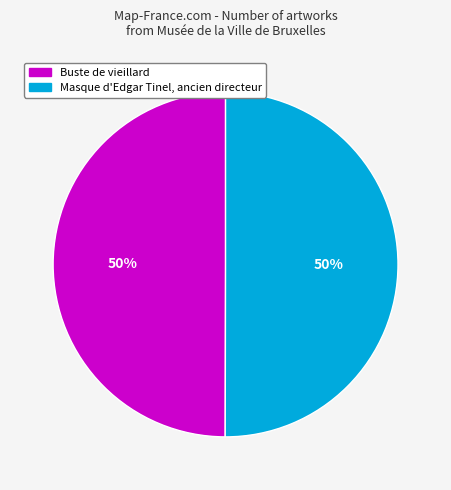

Do Buste de vieillard and Masque d'Edgar Tinel, ancien directeur together represent more than half of the pie?

Yes